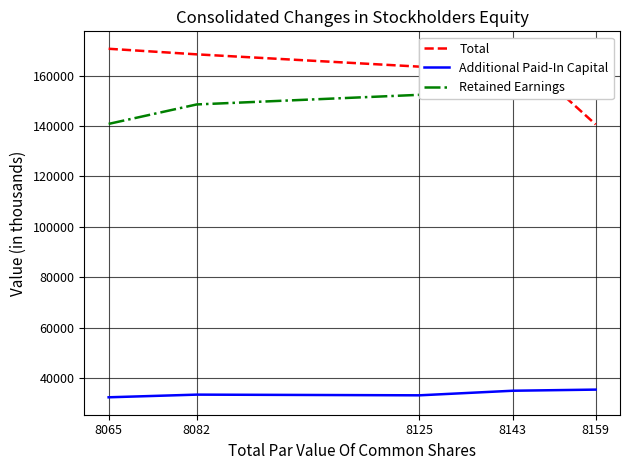

Which series has the largest total across all categories?

Total